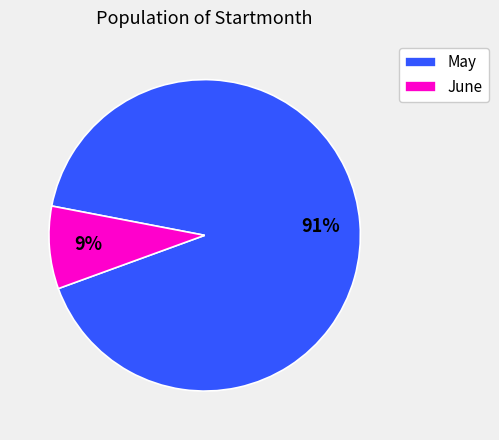

Which slice represents more than half of the pie?

May